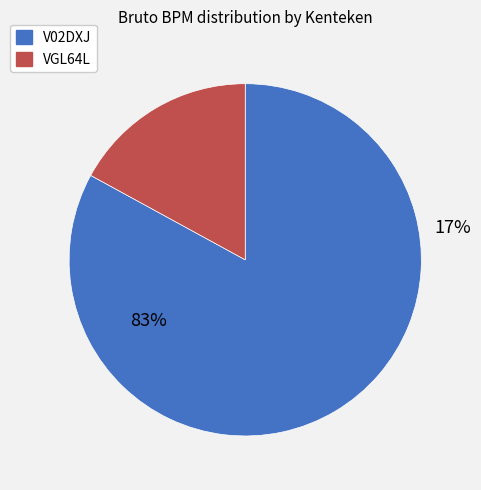

Count the number of slices in the pie.

2